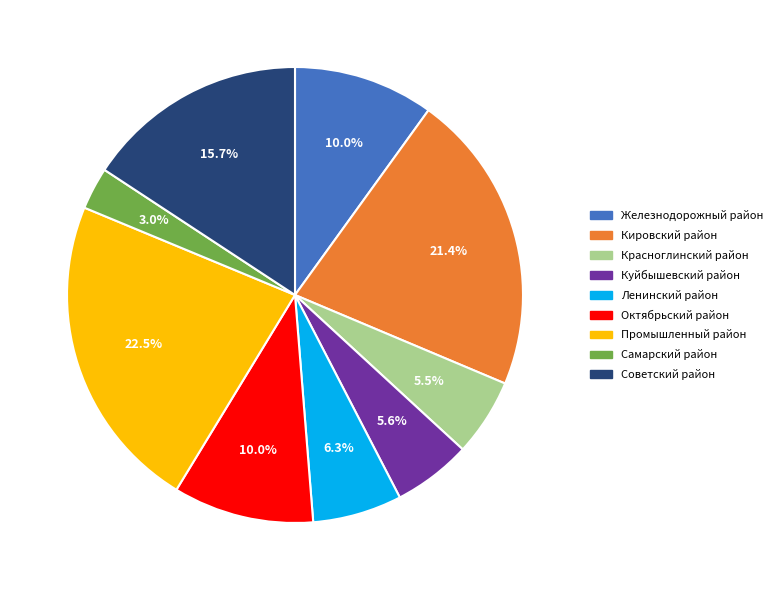

What is the smallest slice in the pie chart?

Самарский район